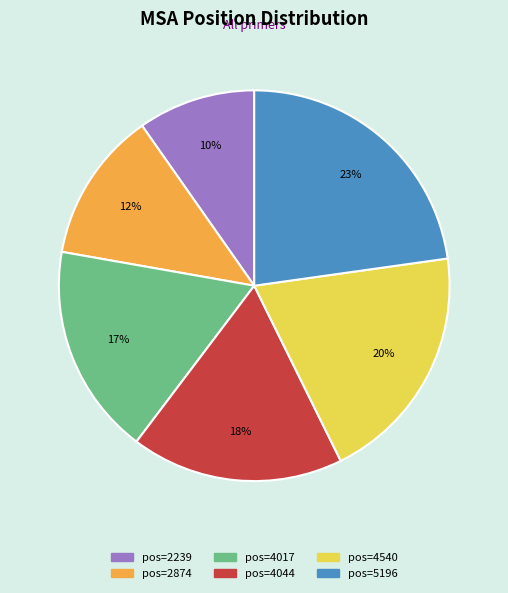

Is there a majority slice in this chart?

No